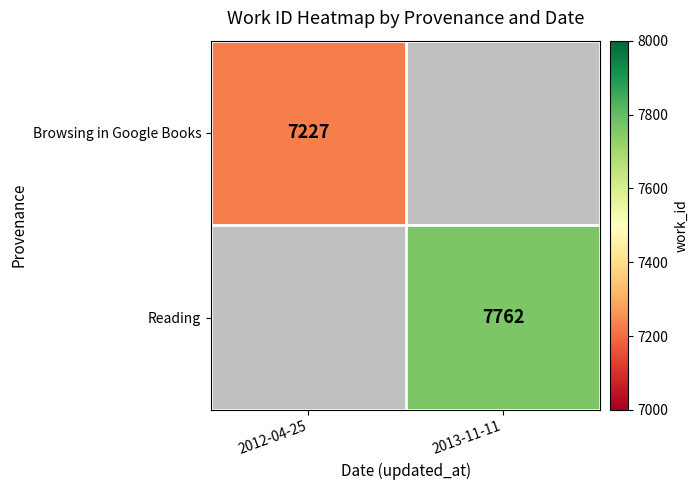

The value of Browsing in Google Books at 2012-04-25 is 7227. True or false?

True